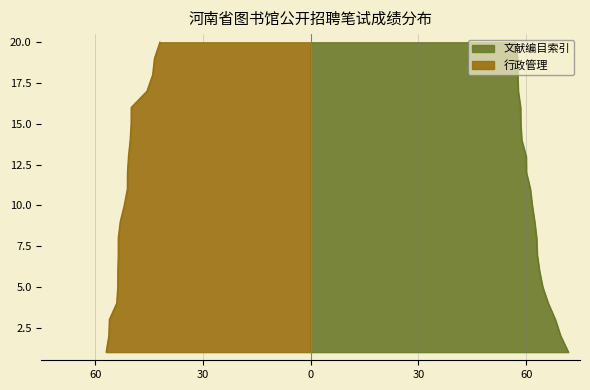

The value of 行政管理 at 1 is 75.1. True or false?

False